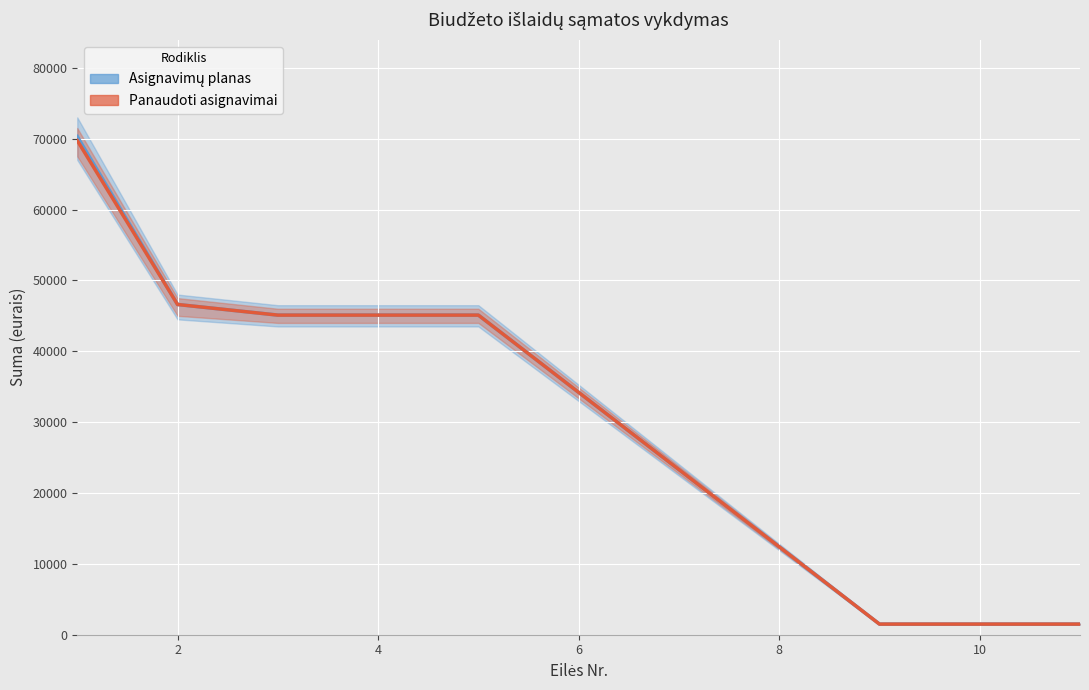

True or false: Asignavimų planas has more than 2 points higher than both neighbors.

False